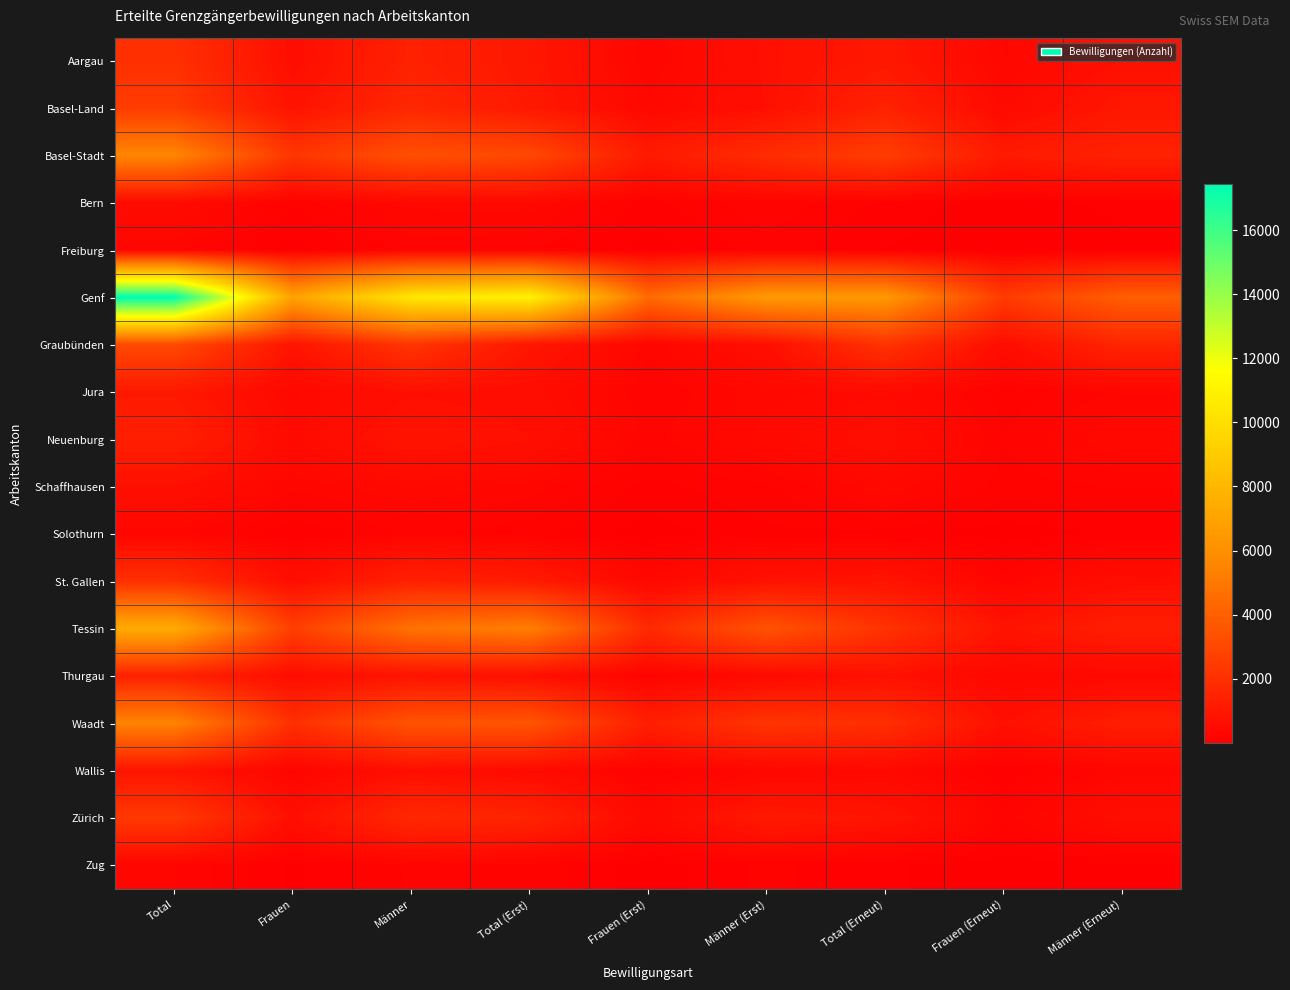

Between Männer (Erst) and Total (Erst), which is larger?

Total (Erst)